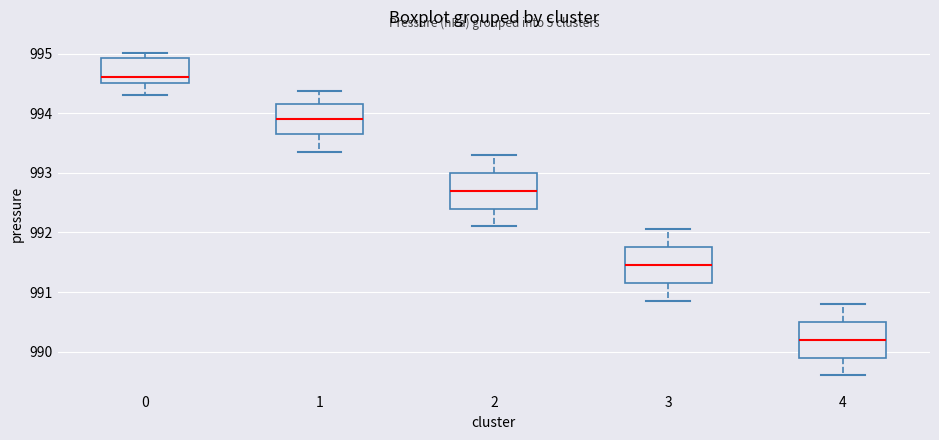

Which box's median line is the lowest?

4